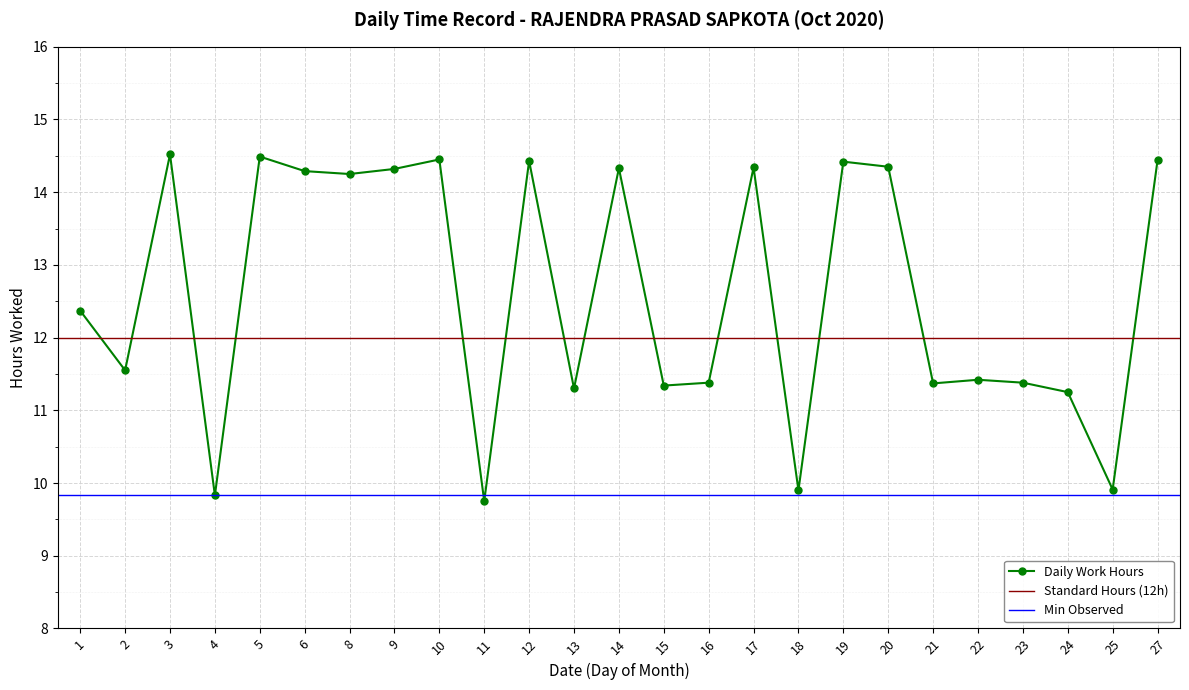

The value at 18 is 9.9. True or false?

True